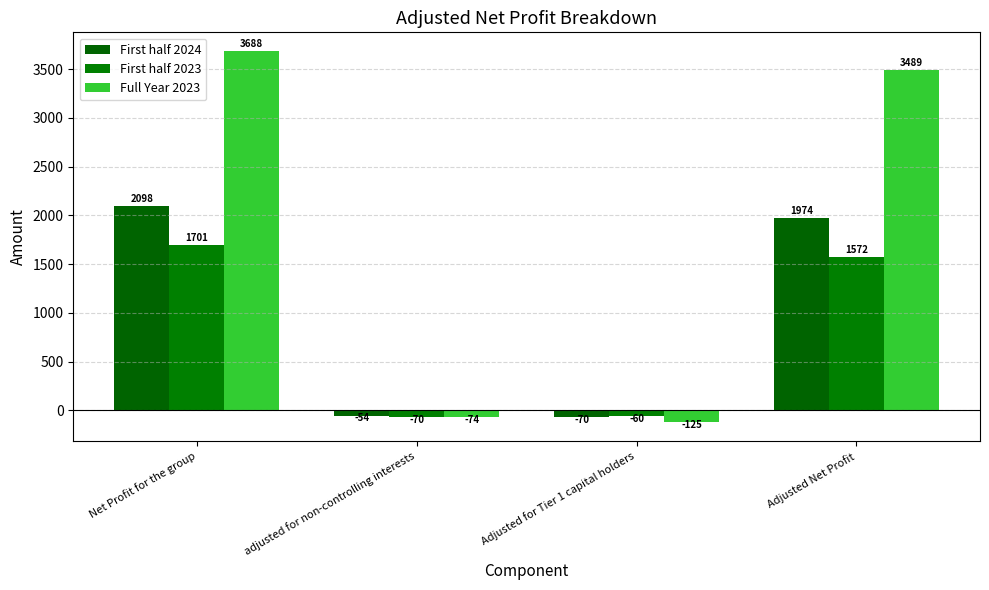

What is the sum of the Full Year 2023 values at adjusted for non-controlling interests and Adjusted Net Profit?

3415